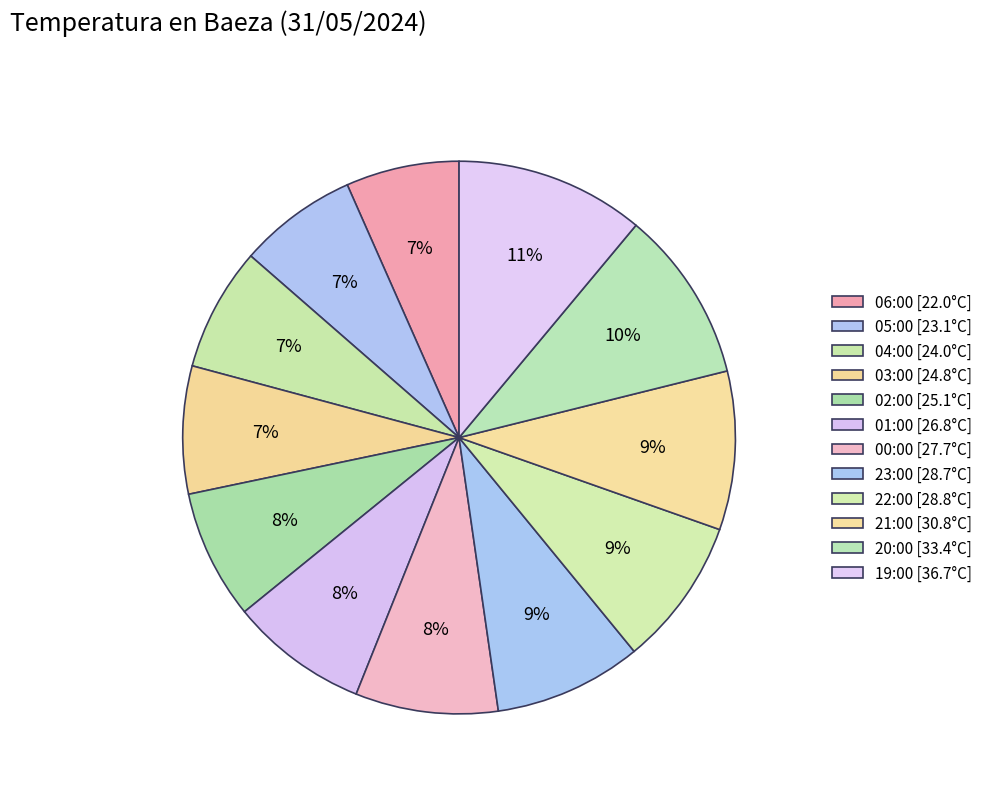

To the nearest percent, what percentage of the pie is 04:00?

7%